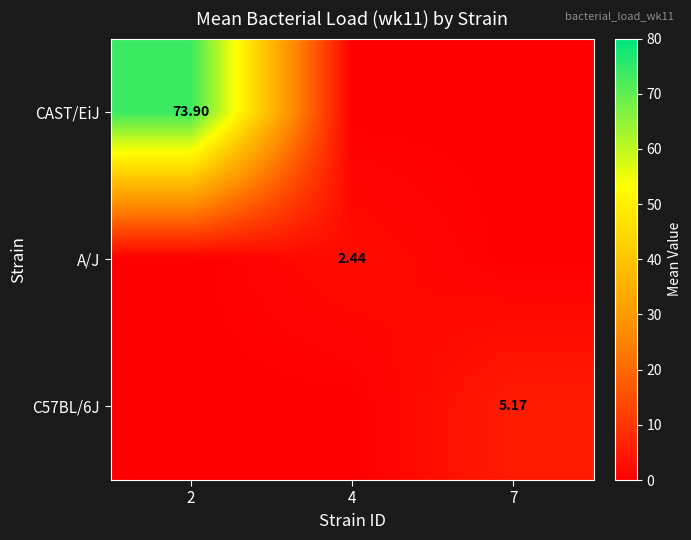

How many values in C57BL/6J are above zero?

1